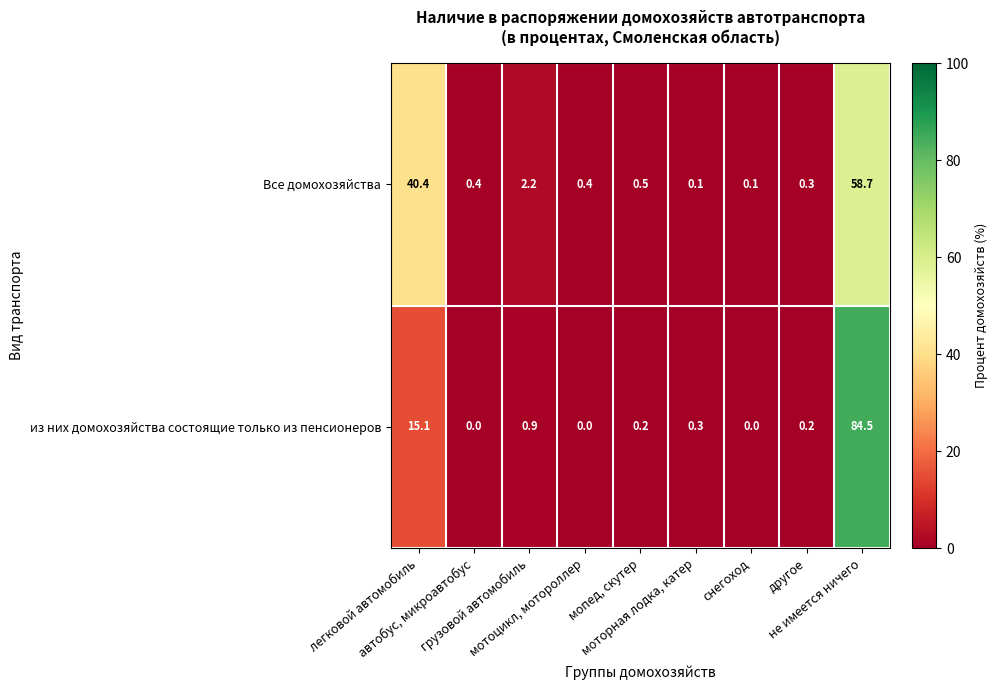

How many distinct data groups are displayed?

2